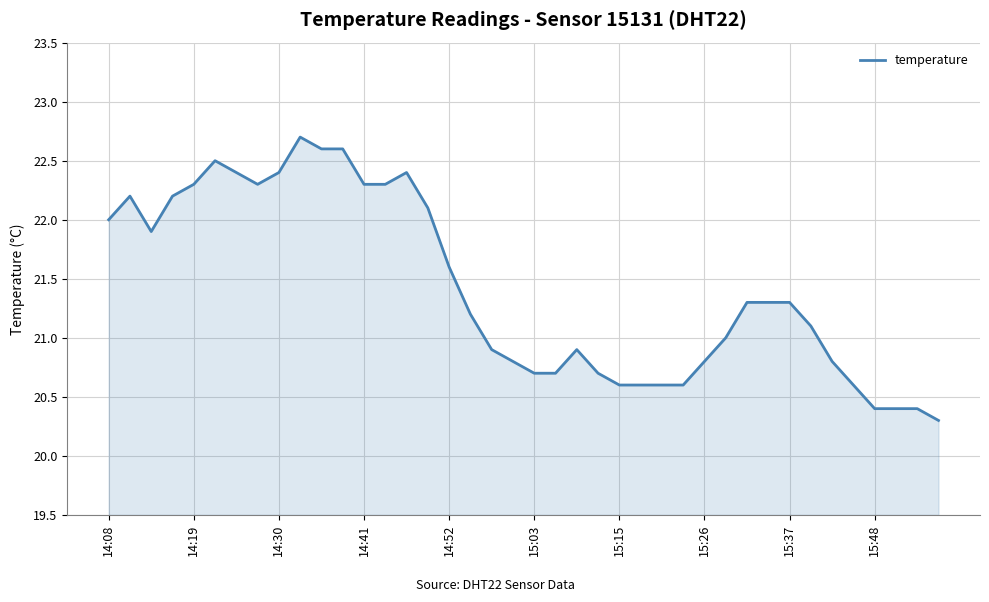

What is the greatest value displayed?

22.7